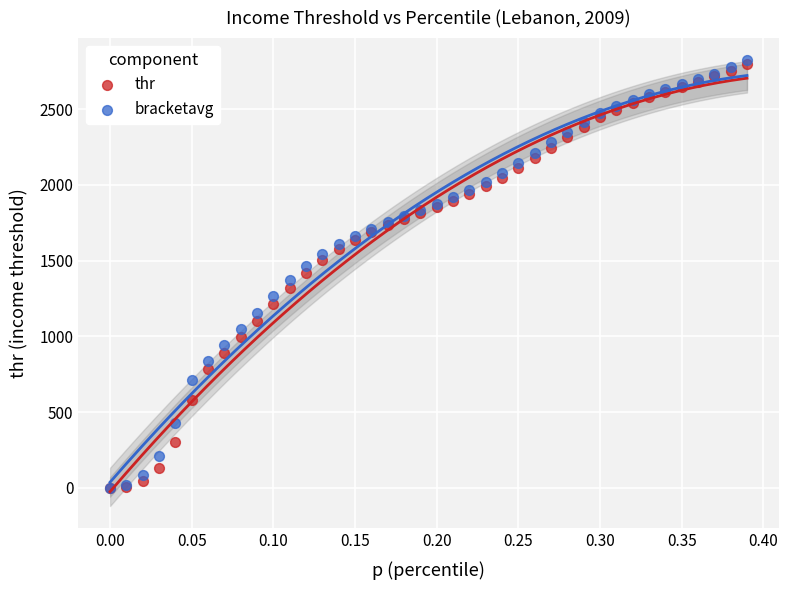

What are all the series names shown in the legend?

thr, bracketavg